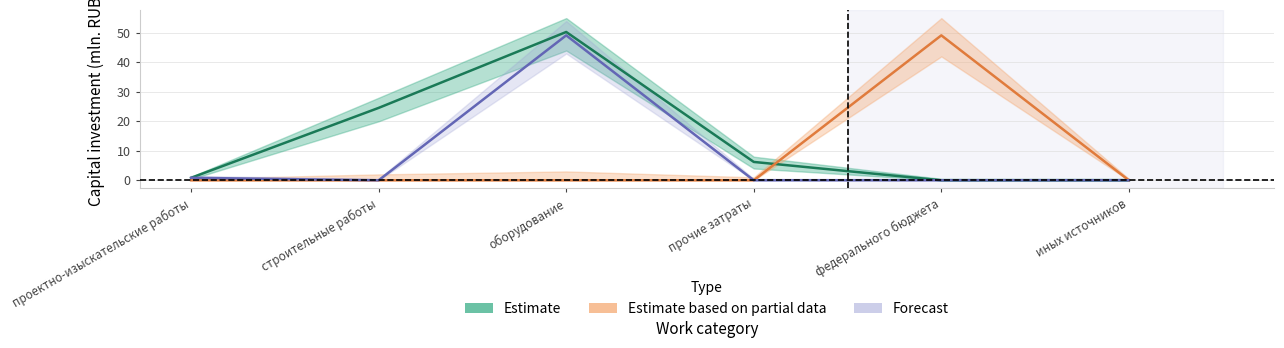

How many lines are shown in the chart?

3